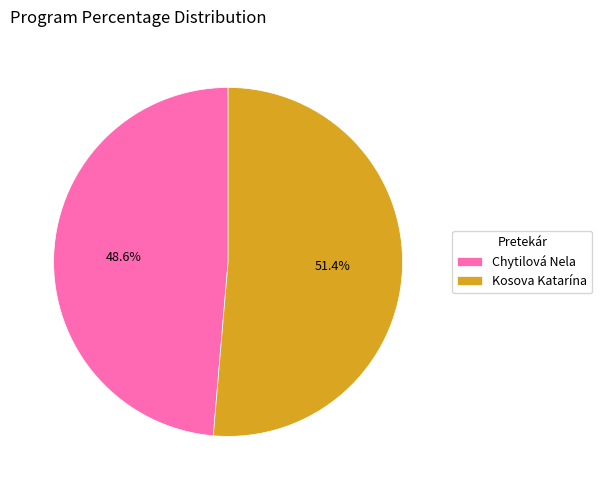

Does any single category account for the majority?

Yes